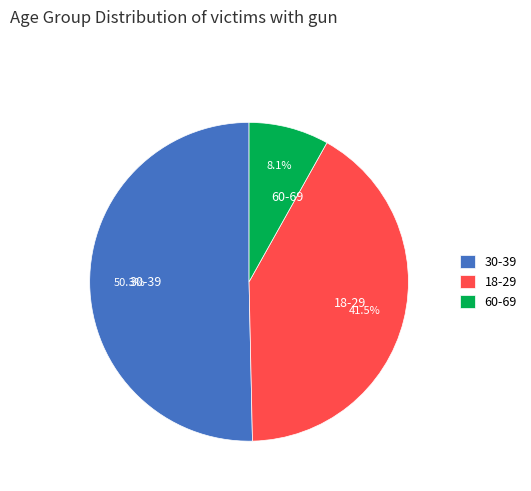

How many segments does this pie chart have?

3